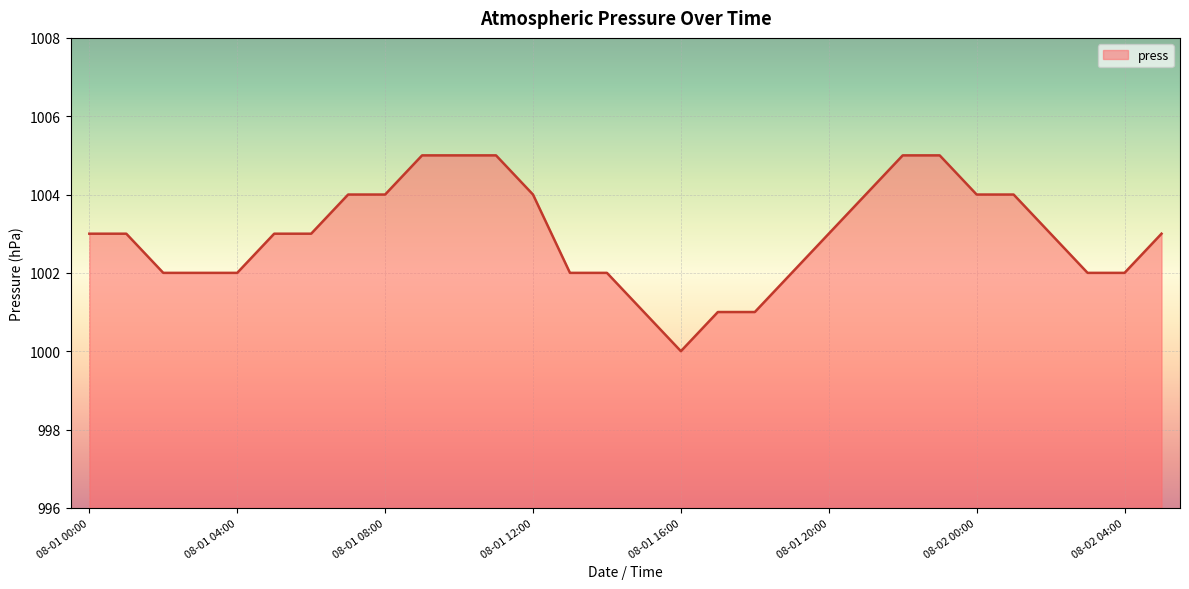

What is the minimum value shown in the chart?

1000